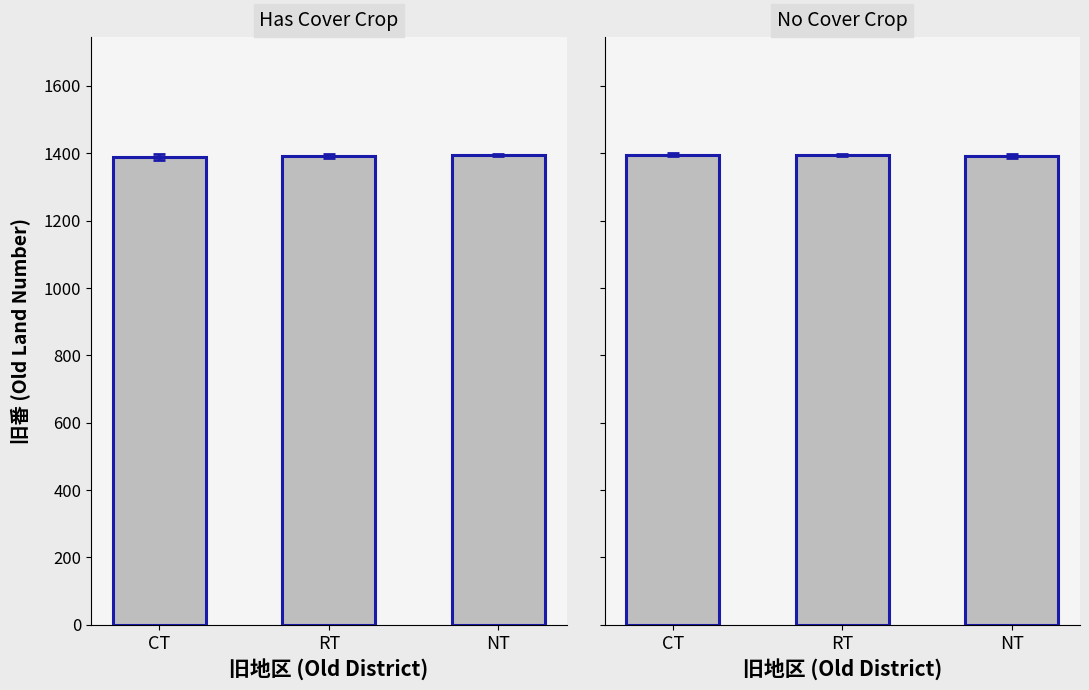

Which has a higher value, RT or CT?

RT